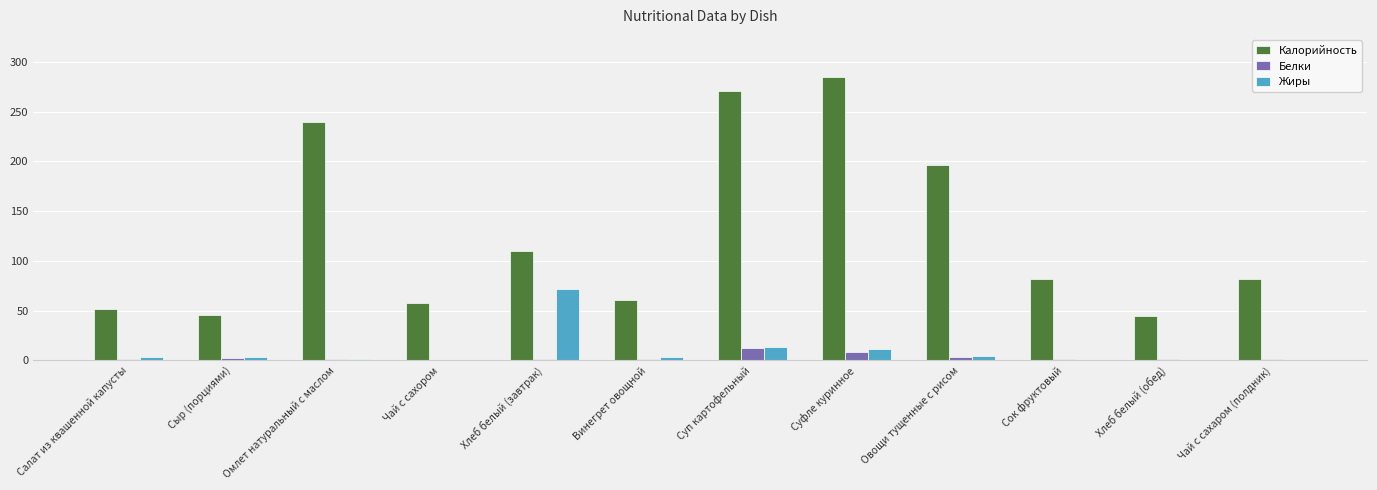

What is the difference between the Калорийность values at Хлеб белый (обед) and Чай с сахаром (полдник)?

37.6